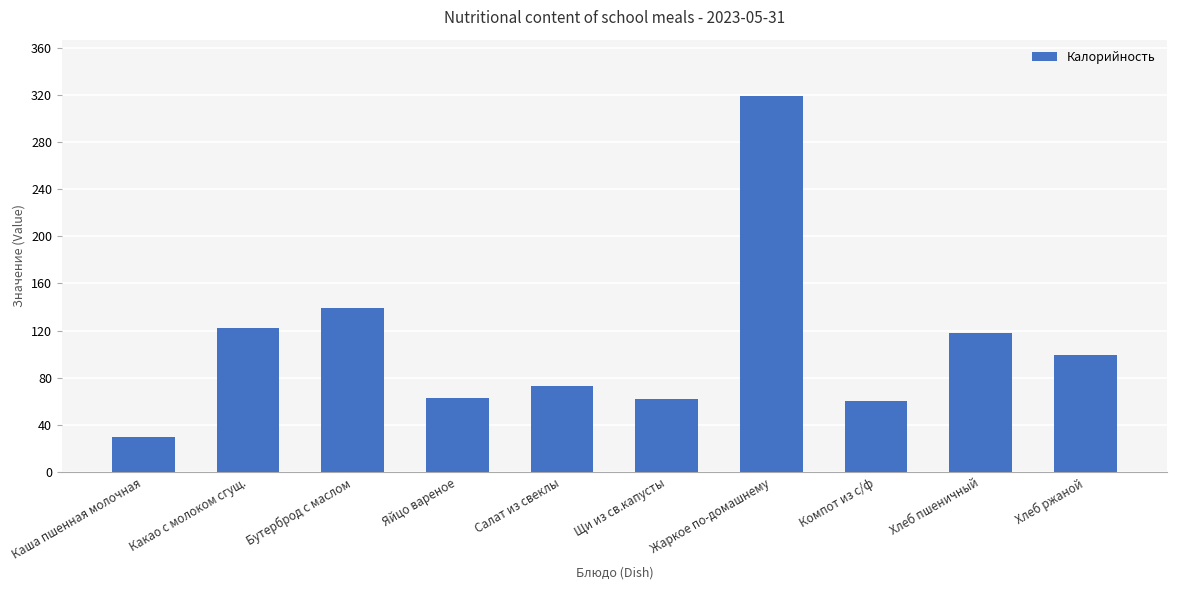

What is the value of the 6th bar from the left?

61.8